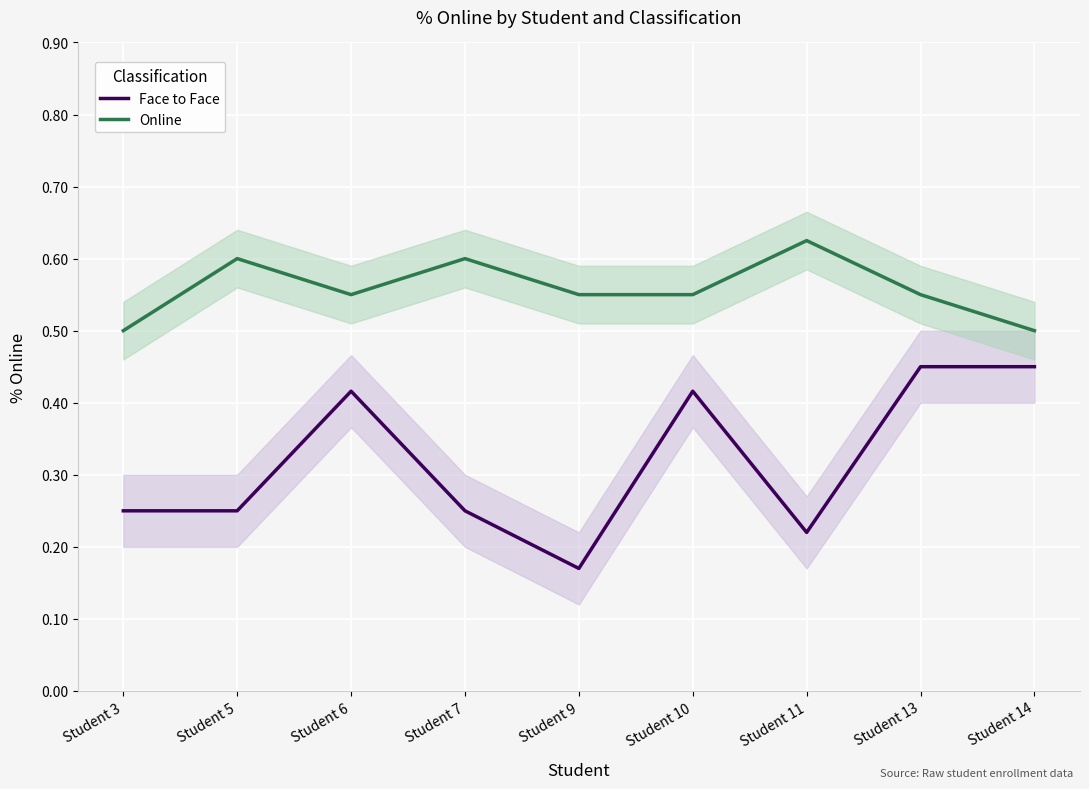

Which series changed the most between Student 3 and Student 11?

Online